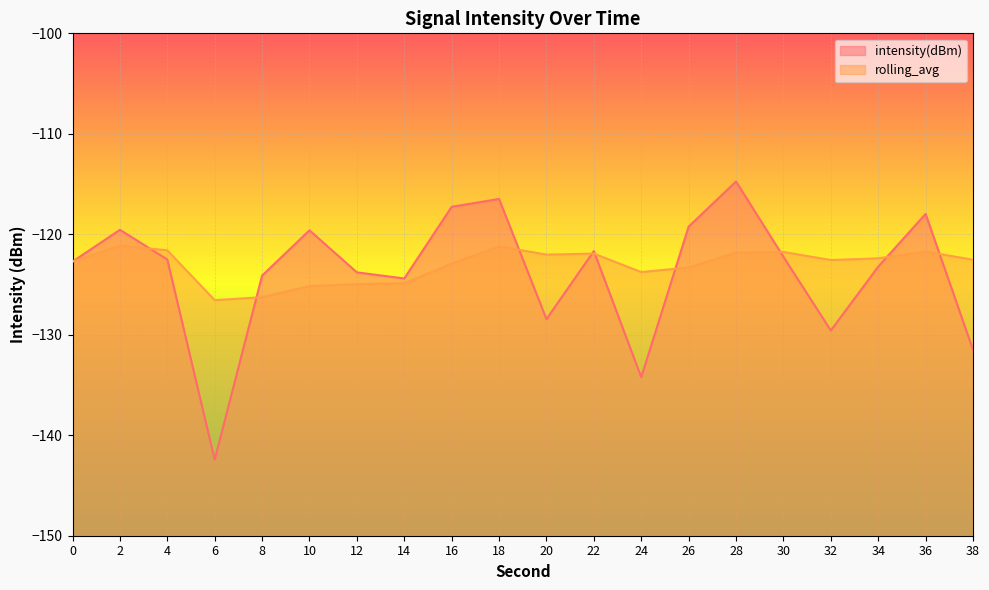

Rank the series at 18 from lowest to highest value.

rolling_avg, intensity(dBm)